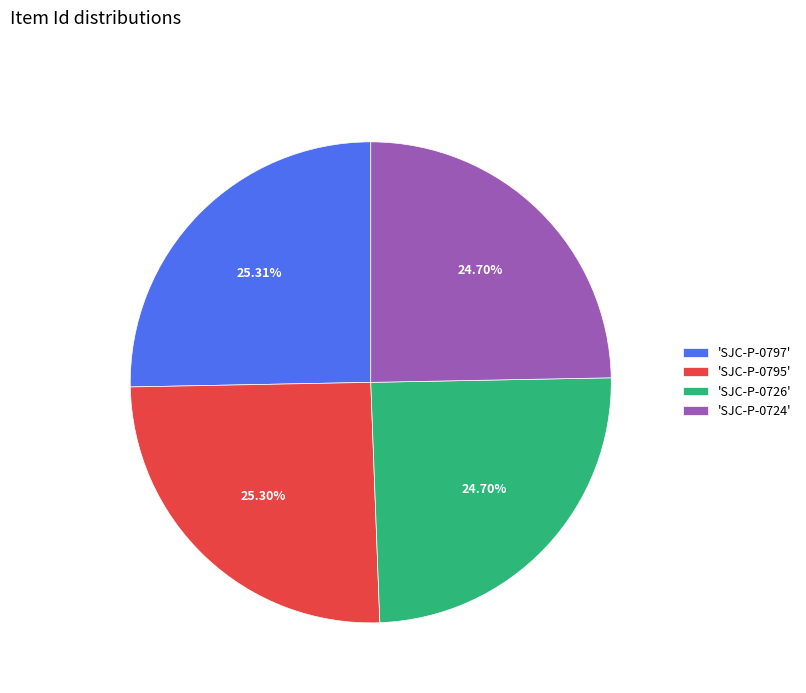

Is 'SJC-P-0795' the majority of the pie?

No